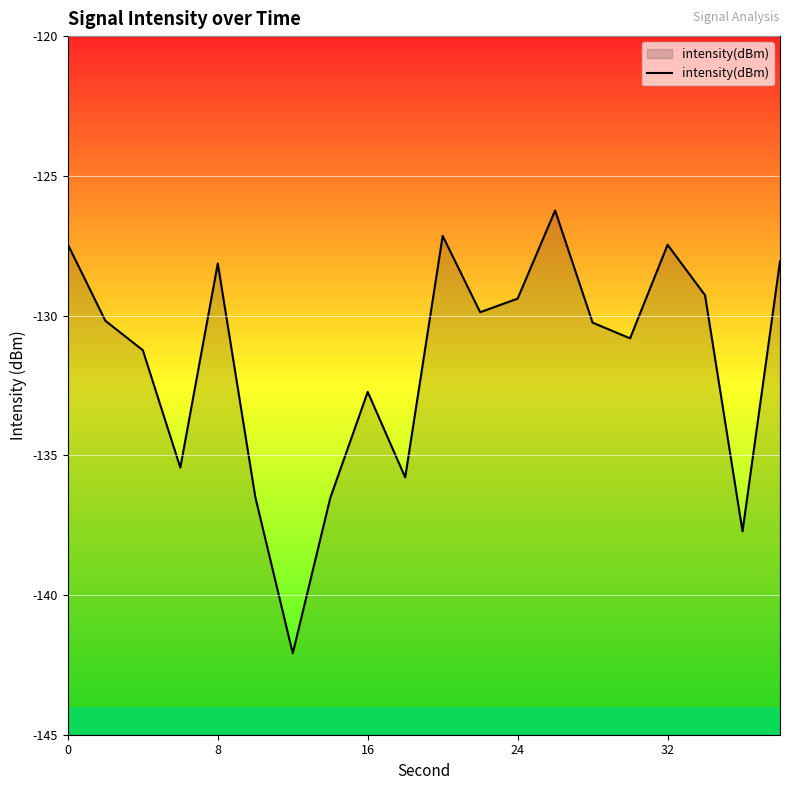

How many interior local peaks (higher than both neighbors) does the data have?

5